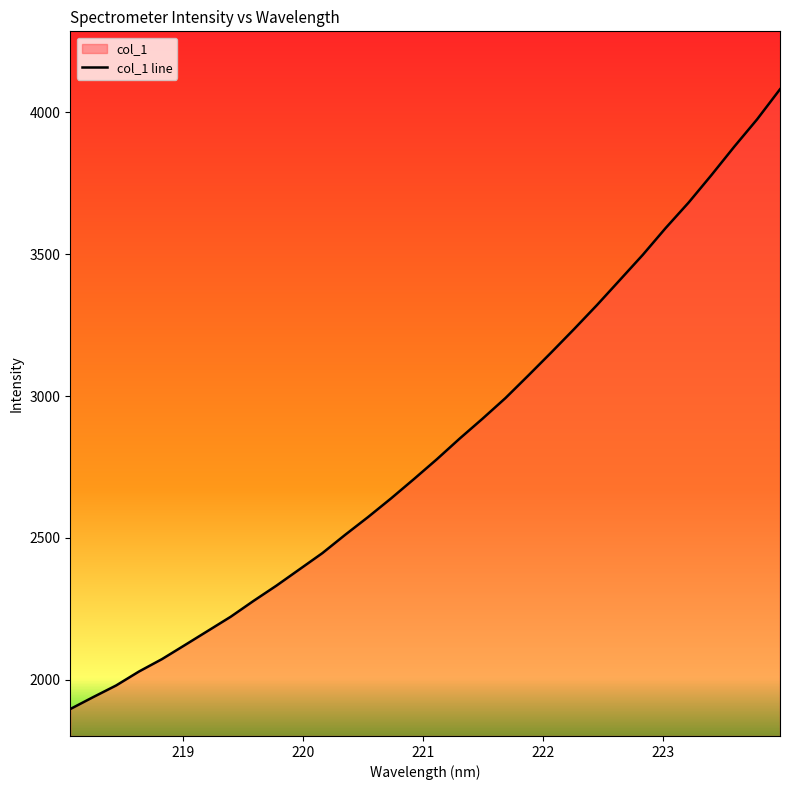

What is the label of the 8th point from the right?

222.6447